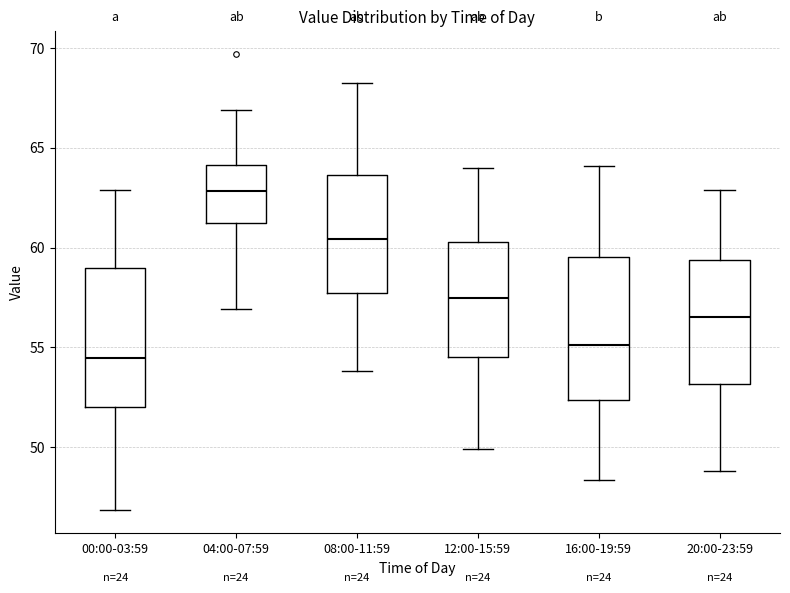

Reading left to right, read every box against the y-axis: the position of its median line, the range the box covers, and the ends of its whiskers. The values are not printed on the chart, so give them approximately, as read against the axis.

00:00-03:59: median 54.5, box 52.0 to 59.0, whiskers 47.0 to 63.0
04:00-07:59: median 63.0, box 61.5 to 64.0, whiskers 57.0 to 67.0
08:00-11:59: median 60.5, box 57.5 to 63.5, whiskers 54.0 to 68.0
12:00-15:59: median 57.5, box 54.5 to 60.5, whiskers 50.0 to 64.0
16:00-19:59: median 55.0, box 52.5 to 59.5, whiskers 48.5 to 64.0
20:00-23:59: median 56.5, box 53.0 to 59.5, whiskers 49.0 to 63.0